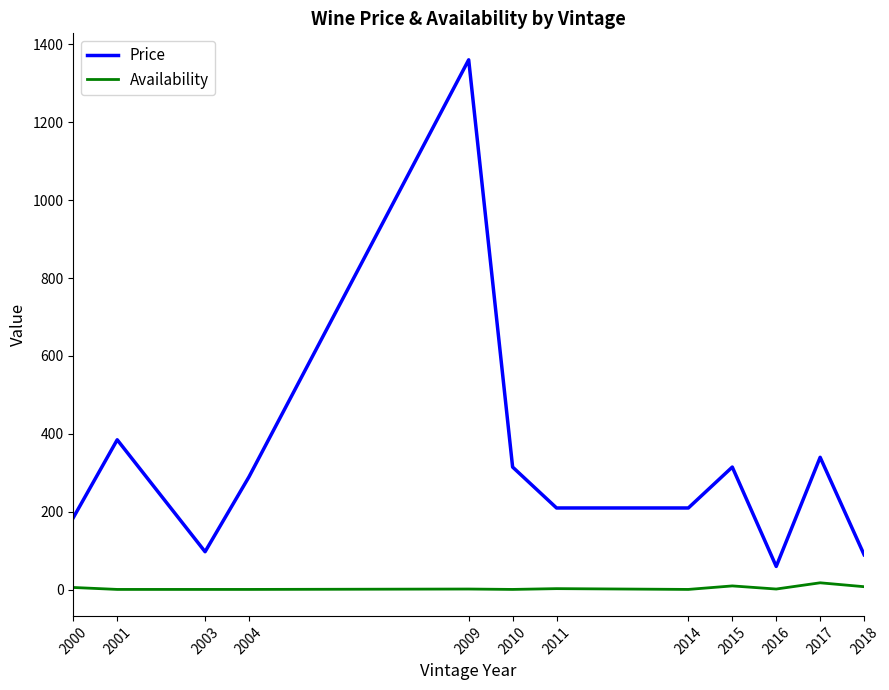

Is this an area chart (filled region under the line)?

No